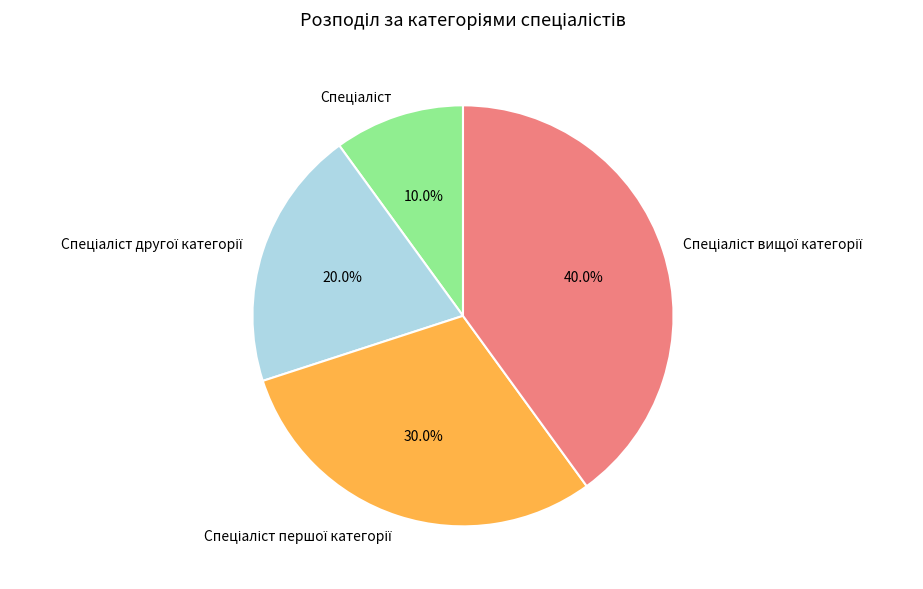

Is there any slice that represents more than half of the pie?

No